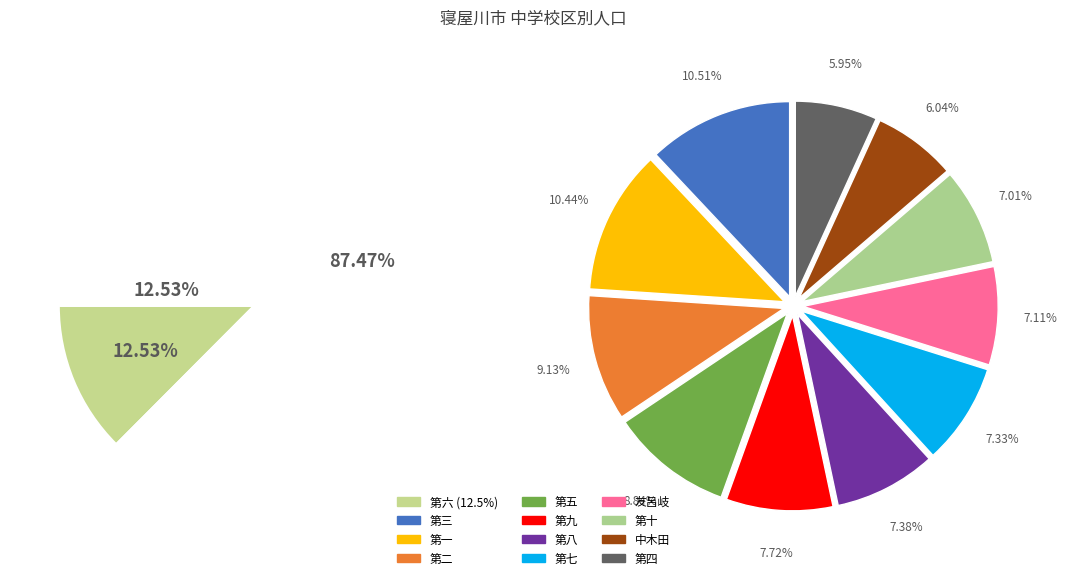

Count the number of slices in the pie.

12